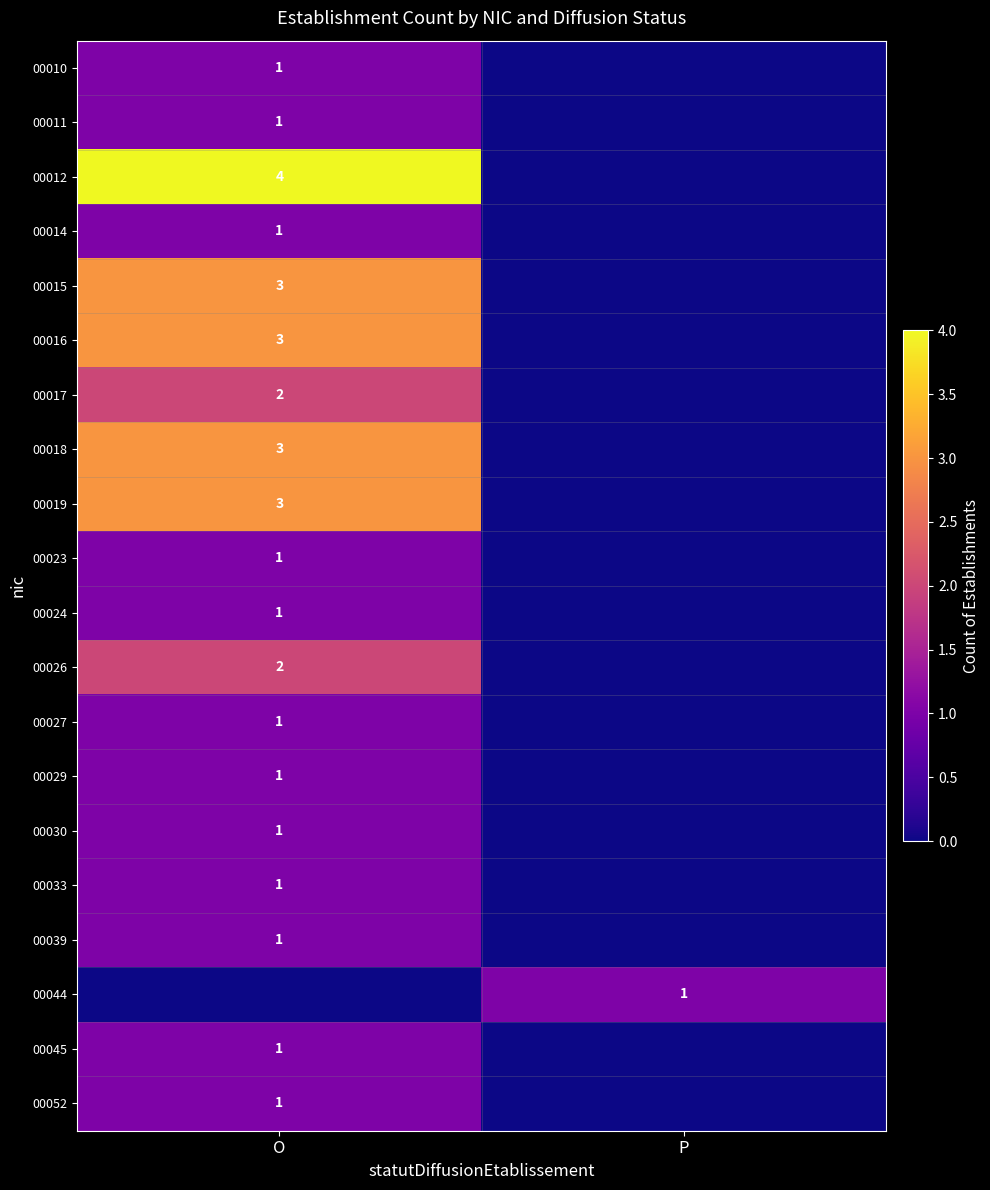

Between O and P, which is larger?

O